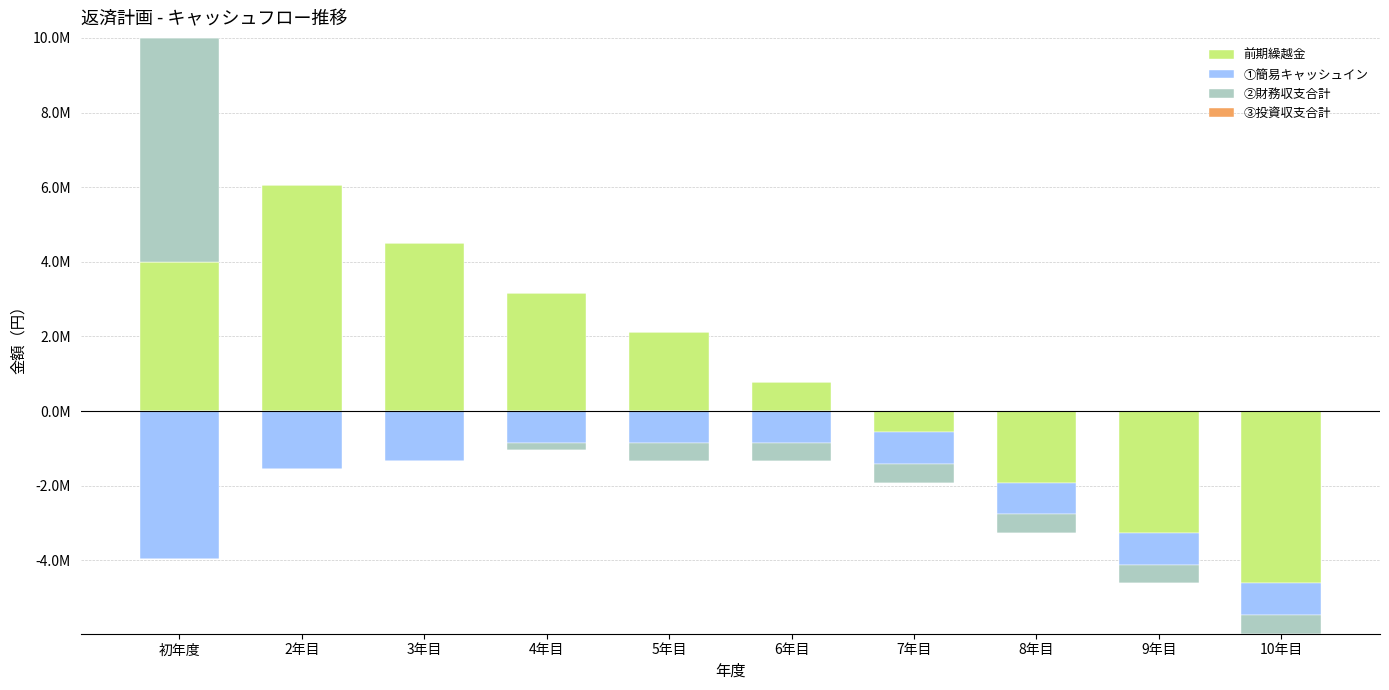

At which category is the sum across all series the highest?

初年度